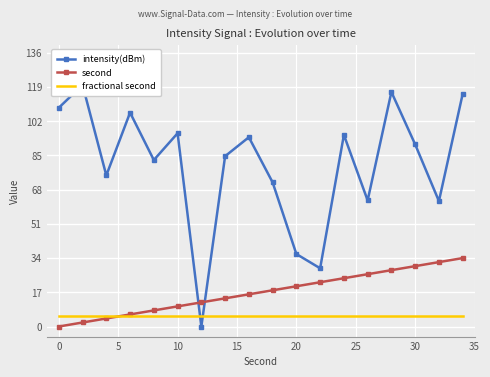

What is the maximum value for second?

34